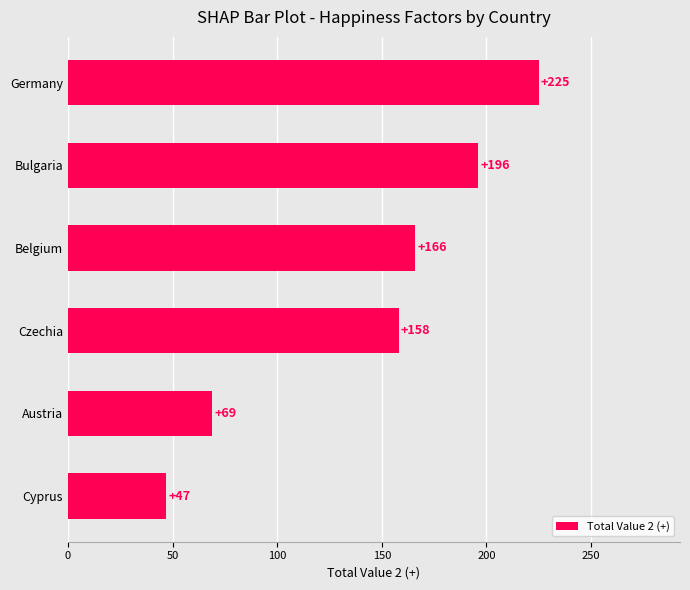

At which category does the chart reach its minimum across all series?

Cyprus